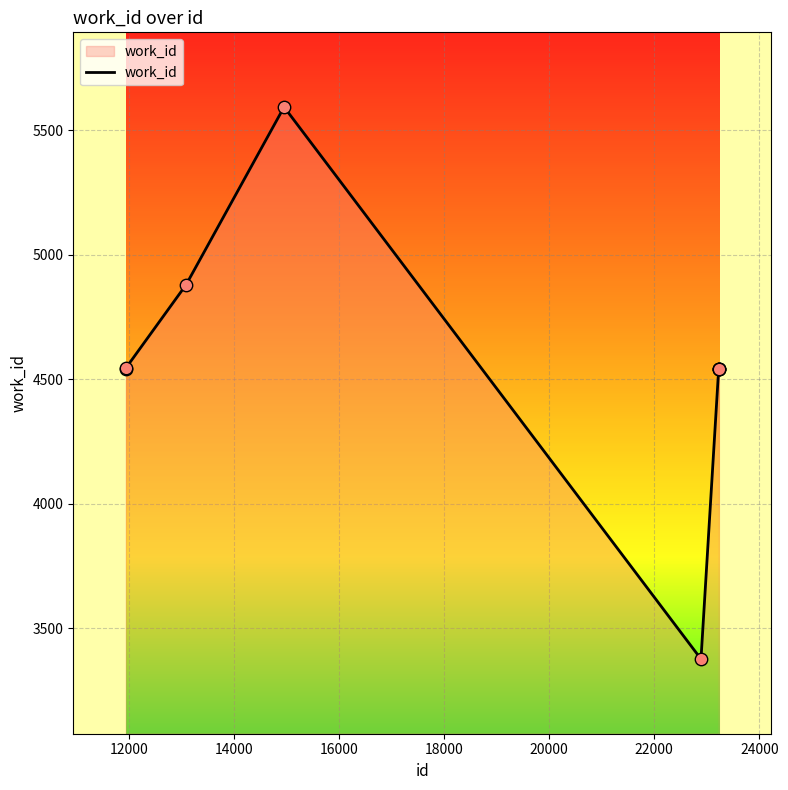

What is the greatest value displayed?

5594